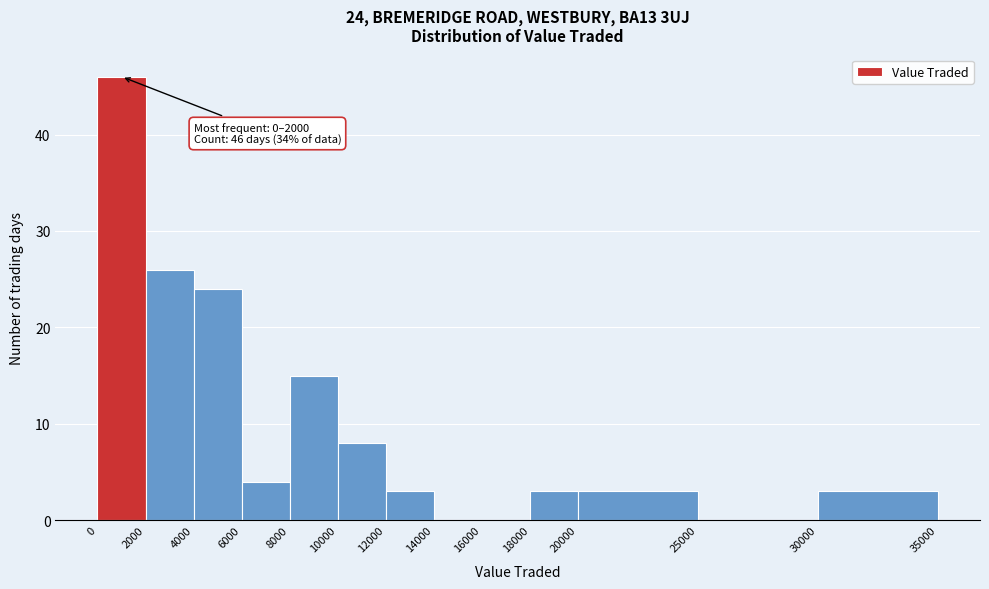

Which range on the x-axis has the tallest bar?

0 to 2000